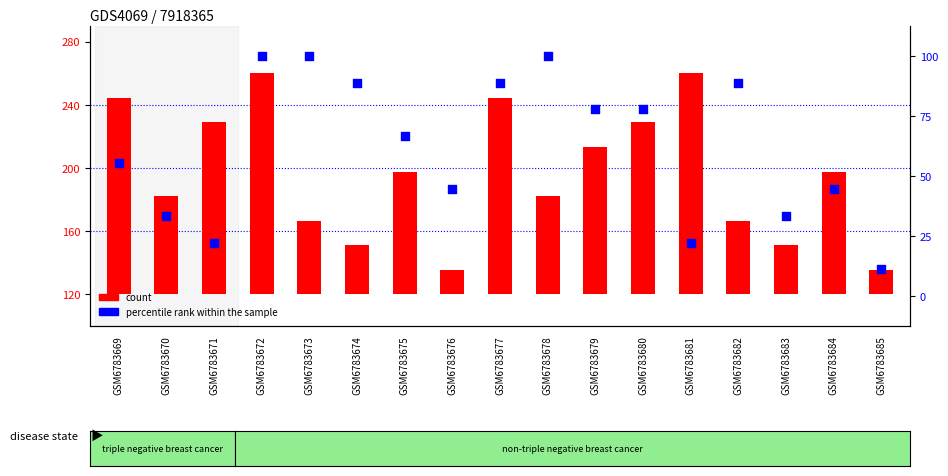

Which series contains the lowest Y value?

percentile rank within the sample